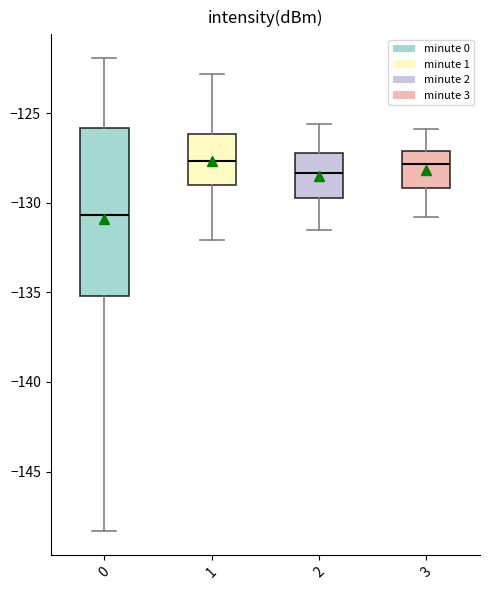

Where is the lower edge of the box at x = 2 on the y-axis? The values are not printed on the chart, so give them approximately, as read against the axis.

-129.5